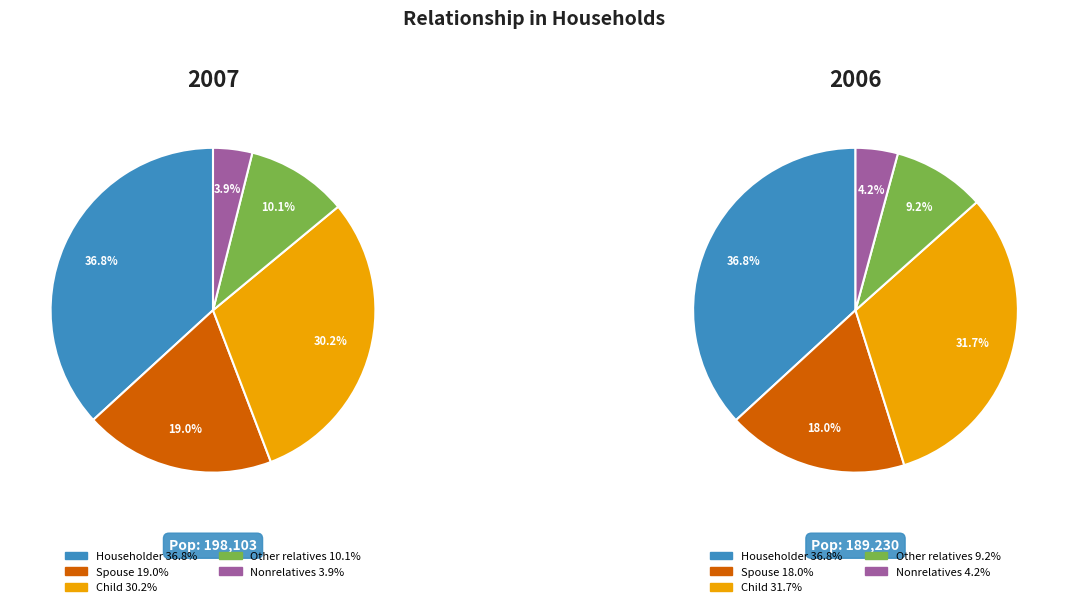

What is the total percentage of Spouse and Other relatives?

29.1%